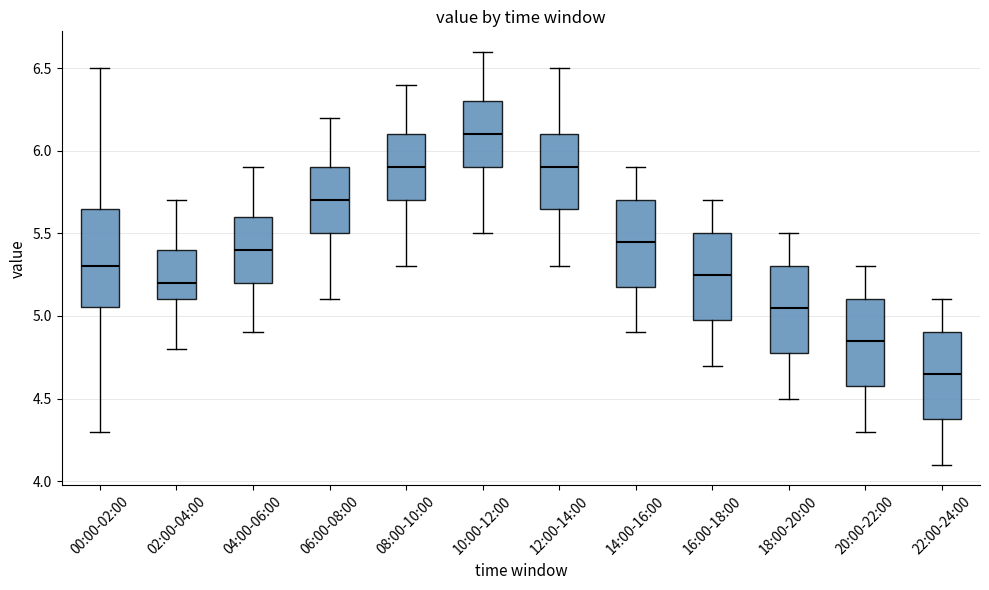

Which box has the highest median line?

10:00-12:00